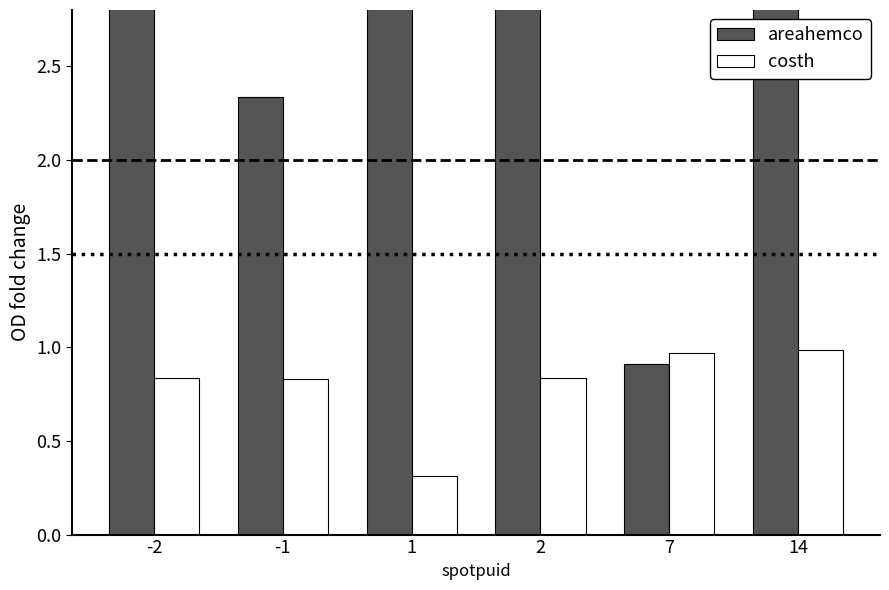

What is the maximum value for costh?

1.0